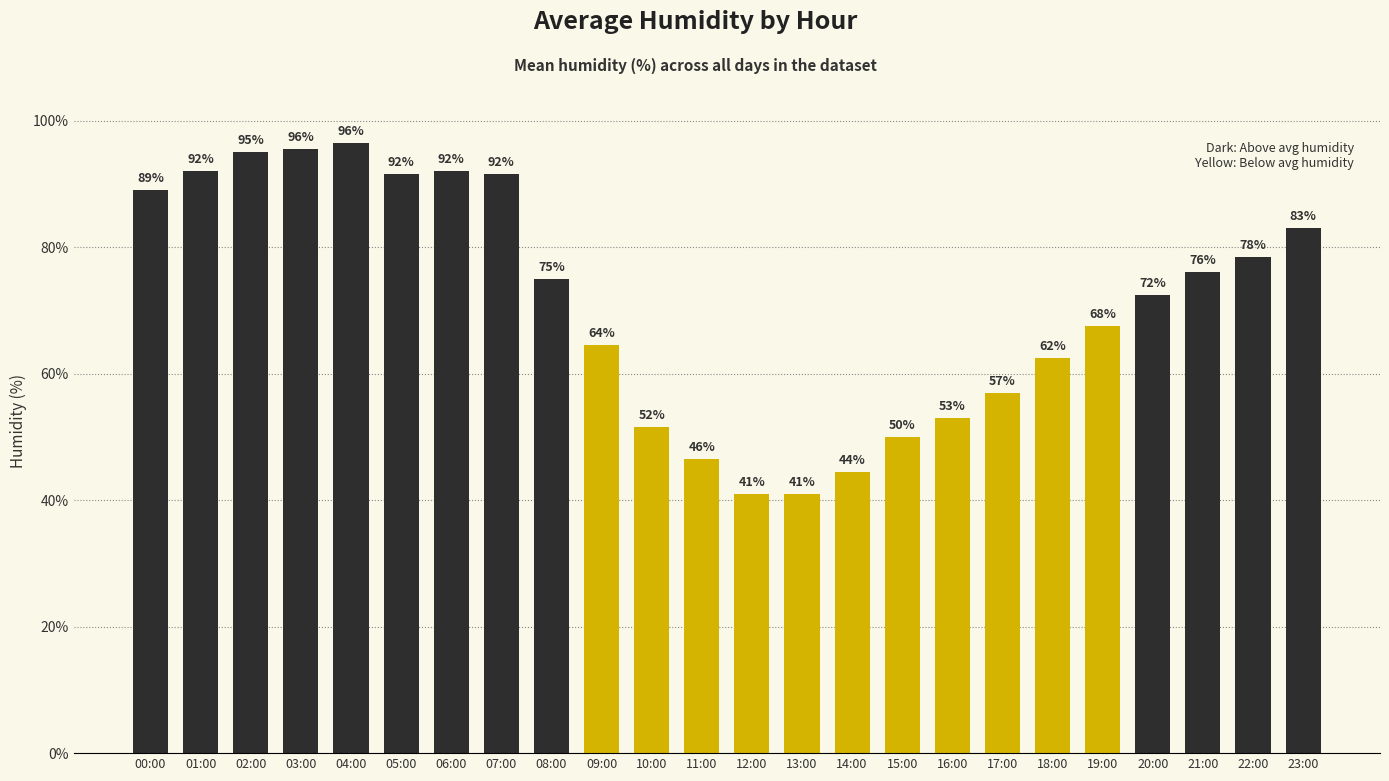

What is the label of the 16th bar from the left?

15:00